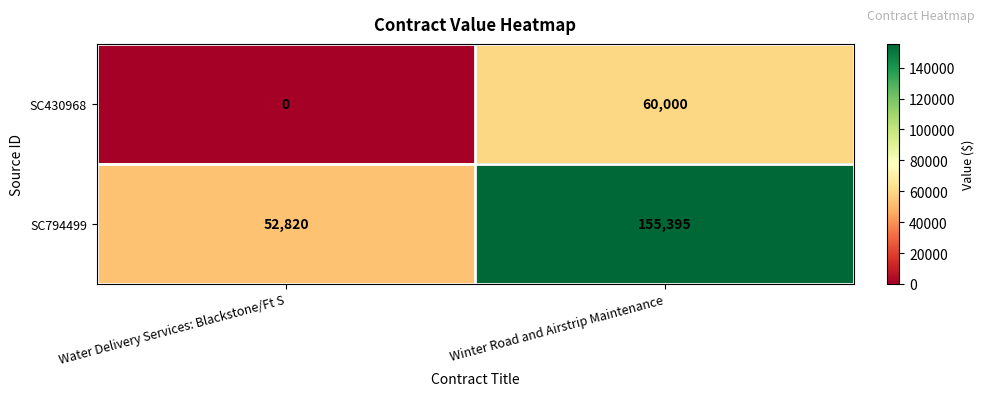

The value of SC430968 at Water Delivery Services: Blackstone/Ft S is 0. True or false?

True